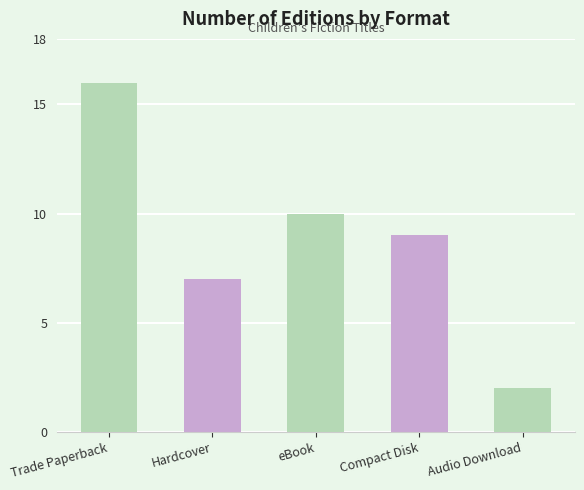

What position from the right is Audio Download?

1